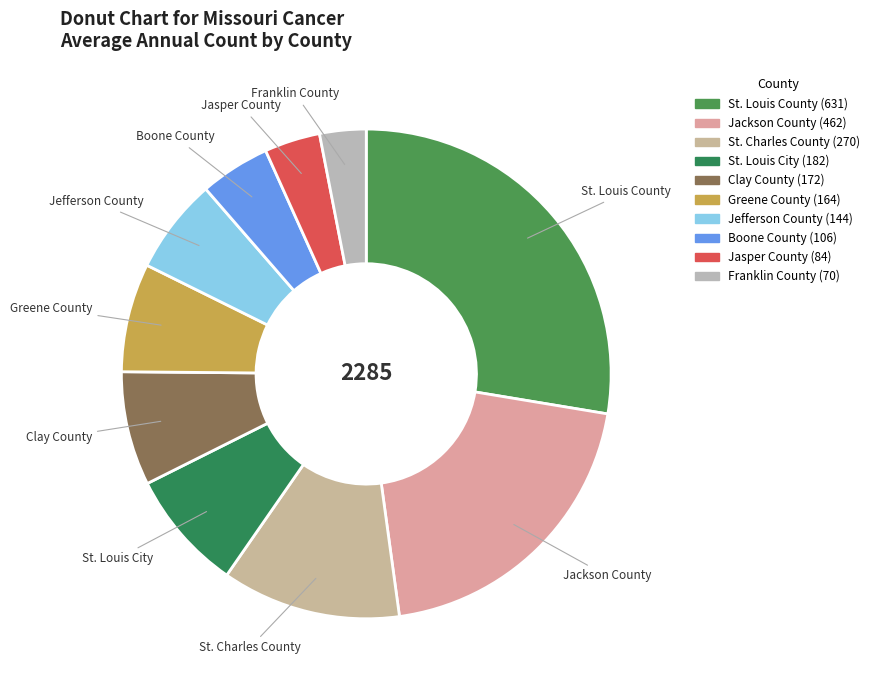

How many slices are in this pie chart?

10